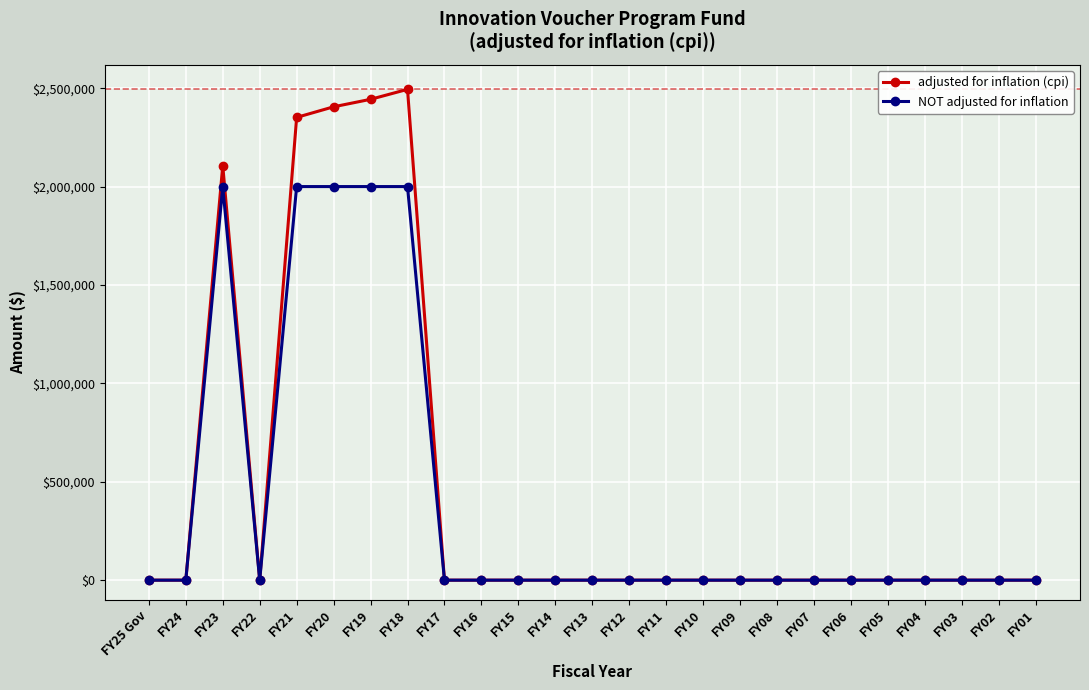

List the series in order of their peak value, highest first.

adjusted for inflation (cpi), NOT adjusted for inflation